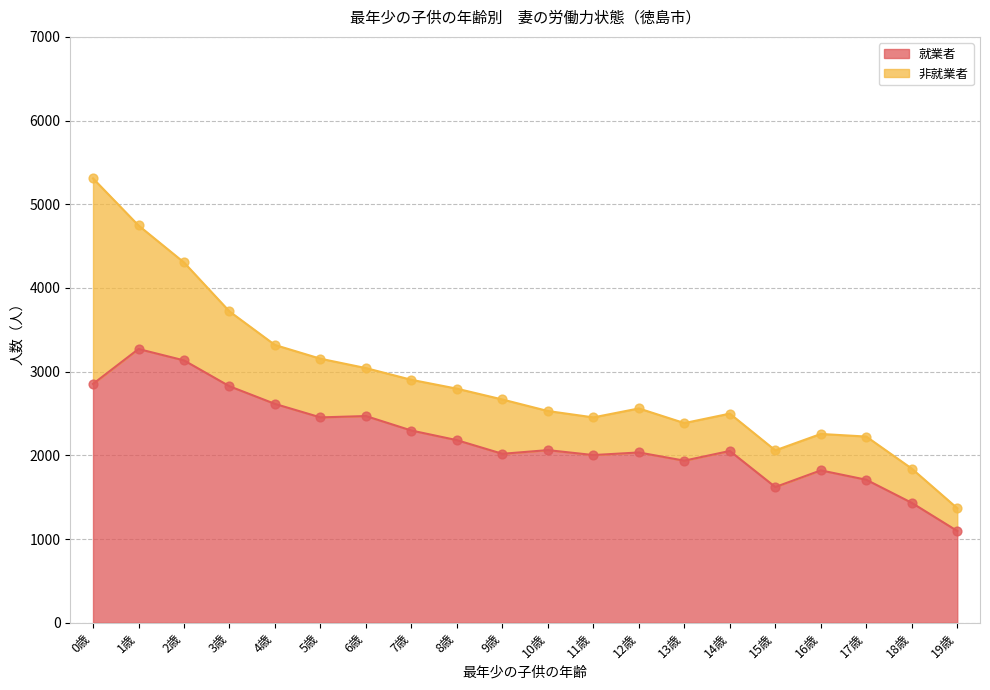

What is the change in value from 5歳 to 18歳?

-1021